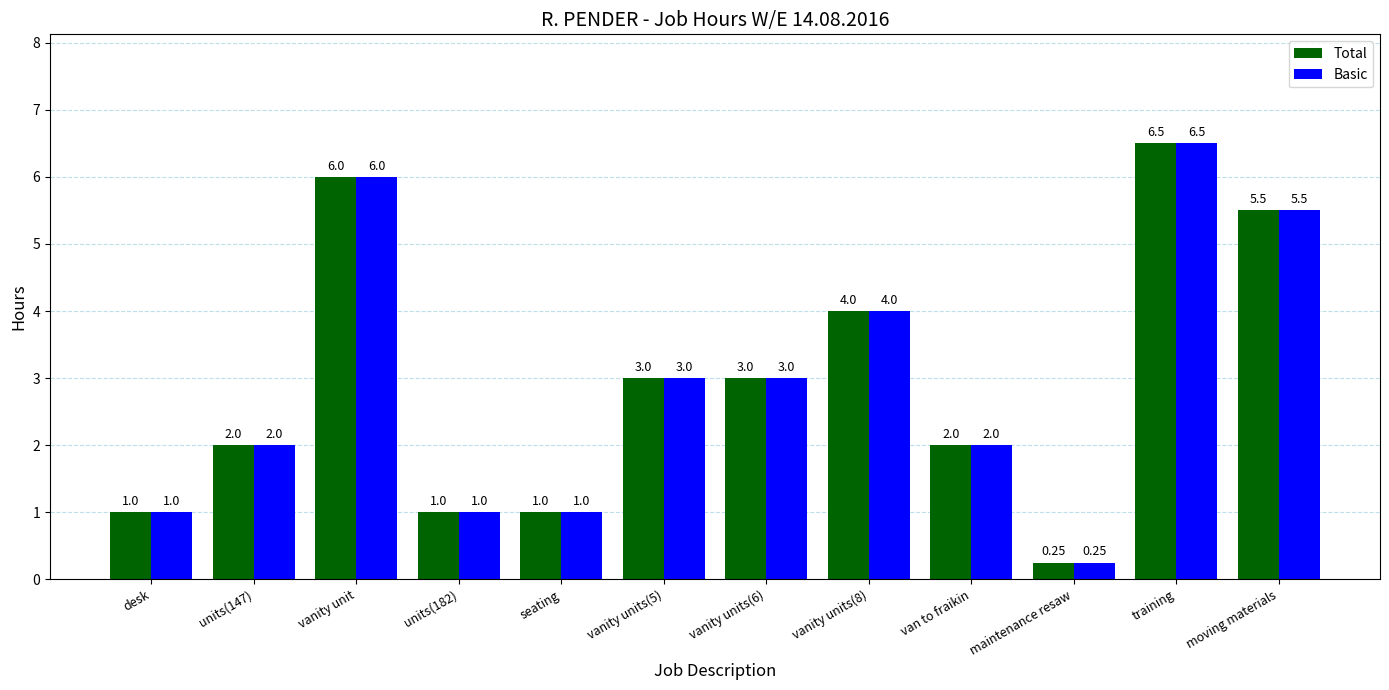

What is the label of the 6th bar from the right?

vanity units(6)